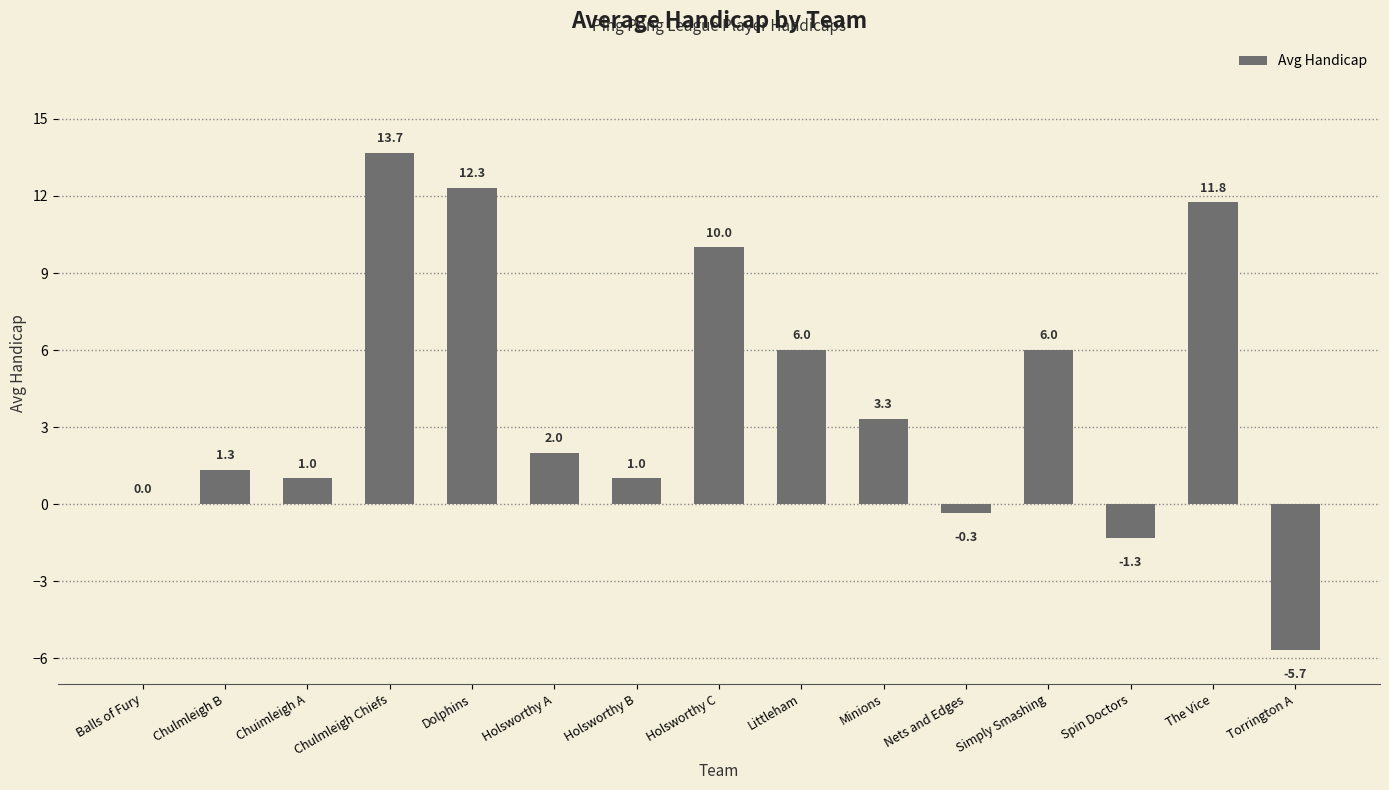

What is the sum of the values at Nets and Edges and Chulmleigh B?

1.0